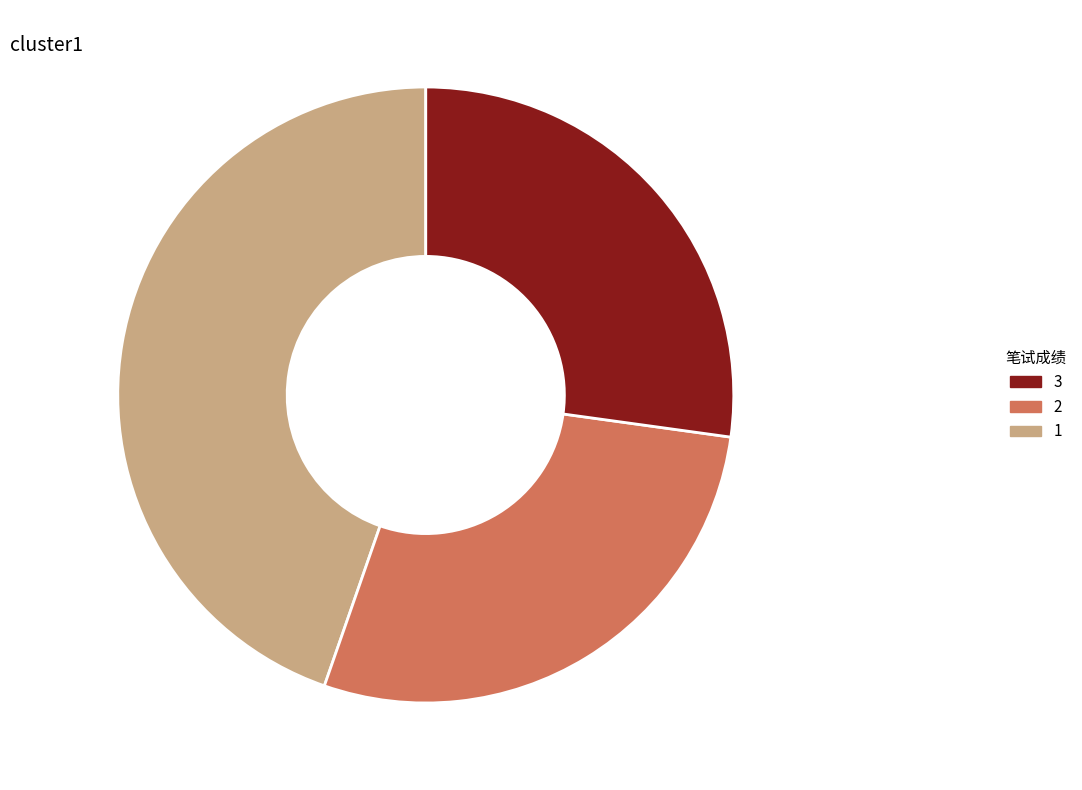

What is the ratio of the value at 序号-2 28.2% to the value at 序号-3 27.2%?

1.0